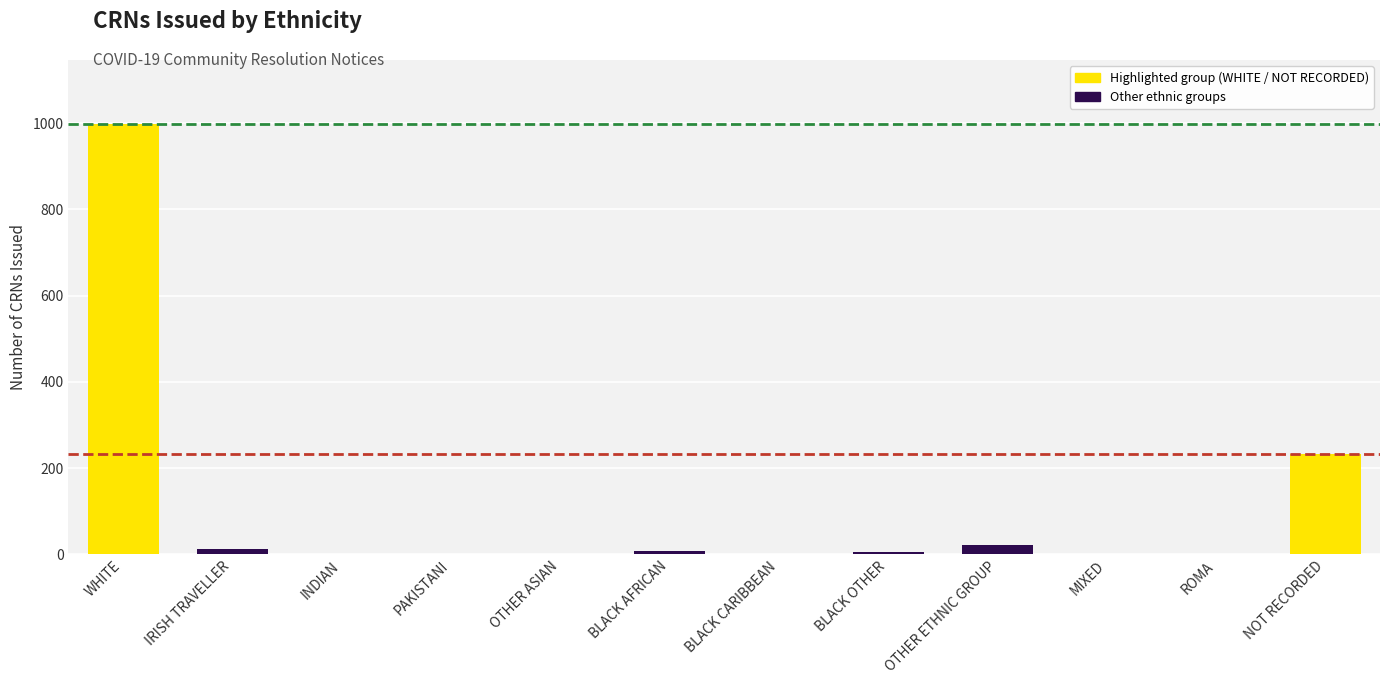

Which category has the highest value across all series?

WHITE